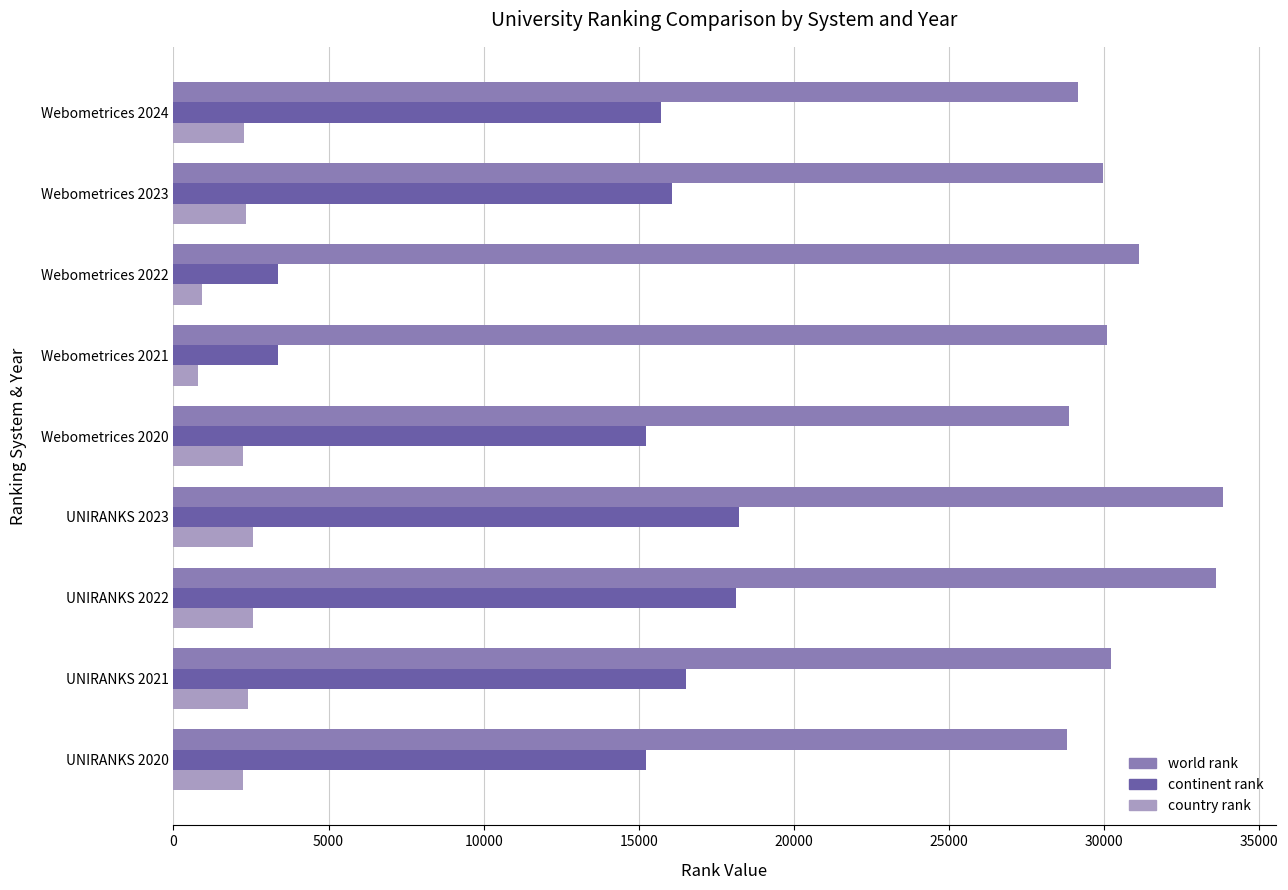

Is it true that country rank equals 2399 at UNIRANKS 2021?

True